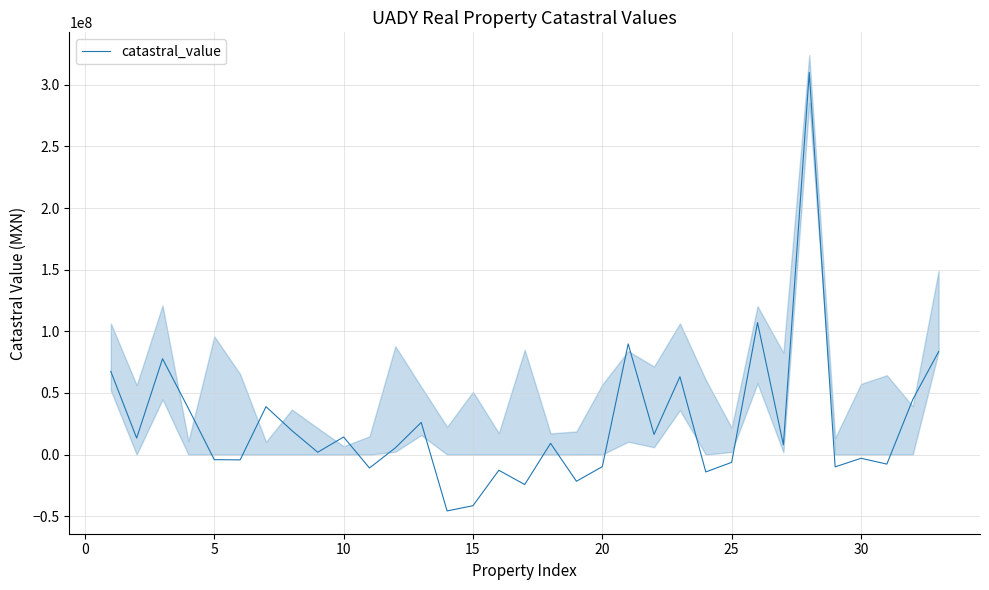

What is the difference between the second highest and second lowest values?

148598074.6